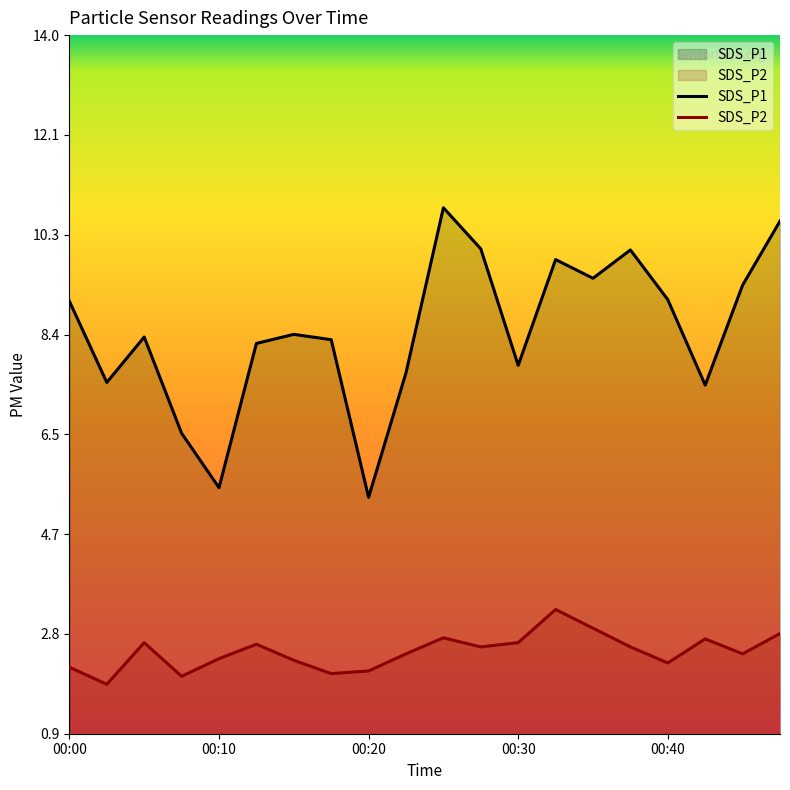

Which series has the largest range (max minus min)?

SDS_P1